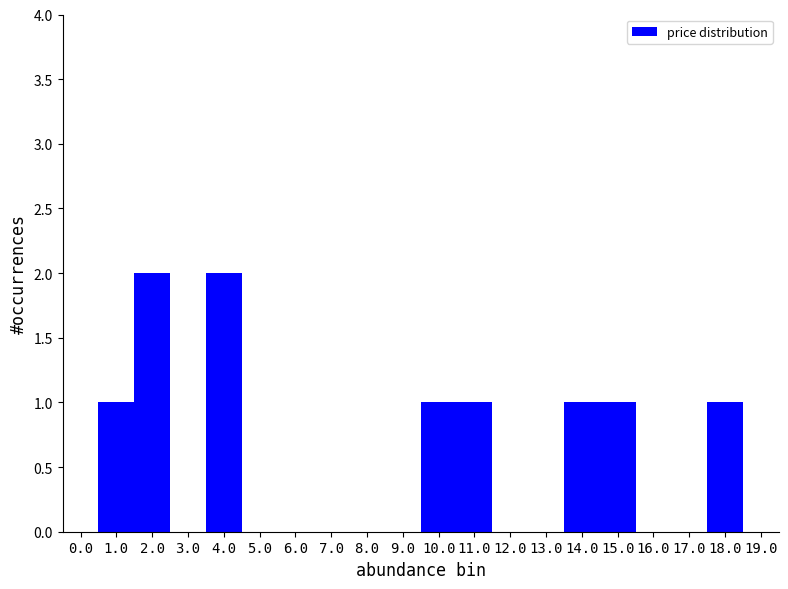

Reading right to left, what are all the values shown in this chart?

19.0=0	18.0=1	17.0=0	16.0=0	15.0=1	14.0=1	13.0=0	12.0=0	11.0=1	10.0=1	9.0=0	8.0=0	7.0=0	6.0=0	5.0=0	4.0=2	3.0=0	2.0=2	1.0=1	0.0=0